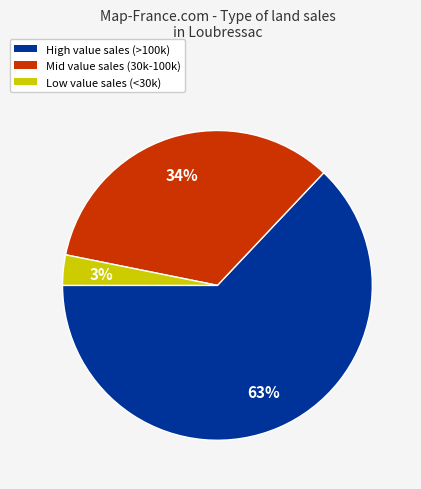

How many segments does this pie chart have?

3